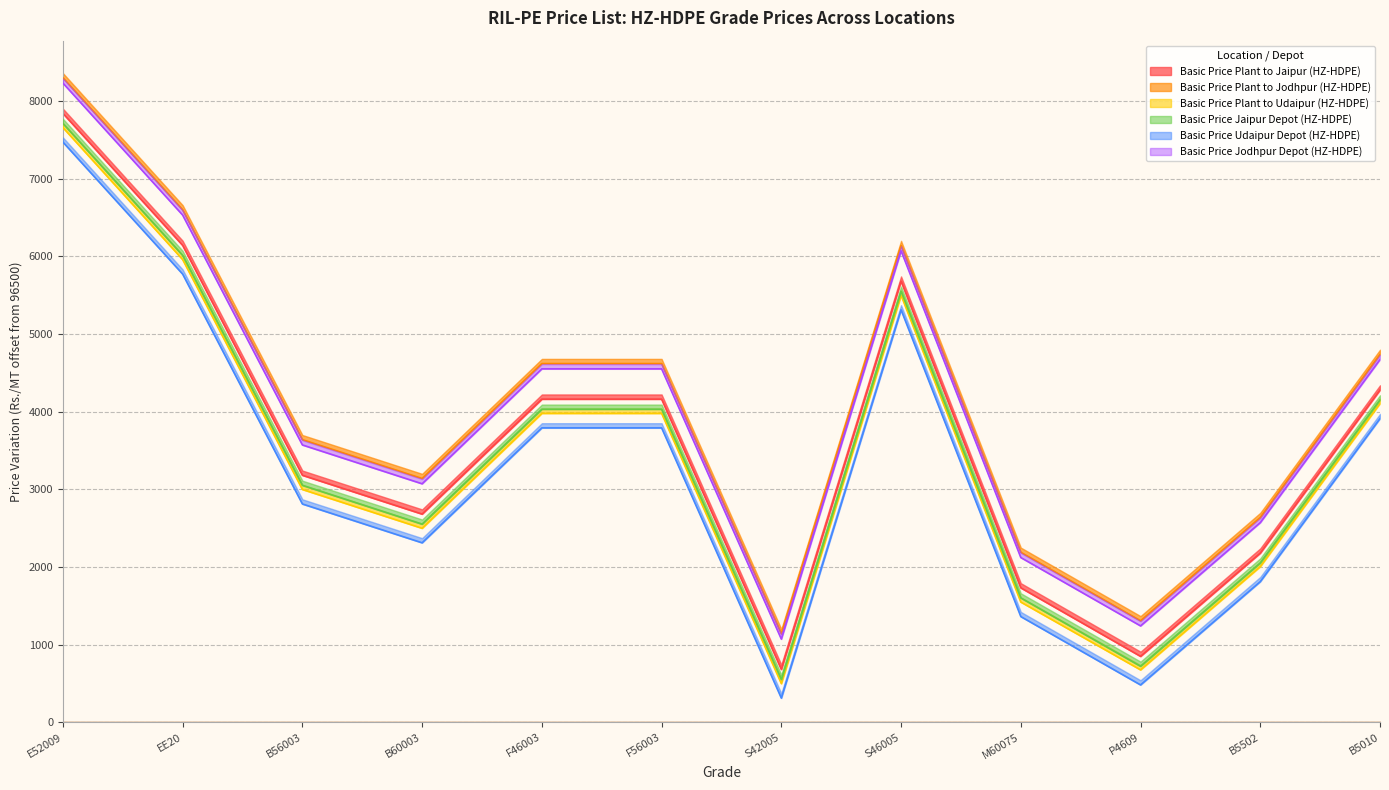

Is this an area chart (filled region under the line)?

No